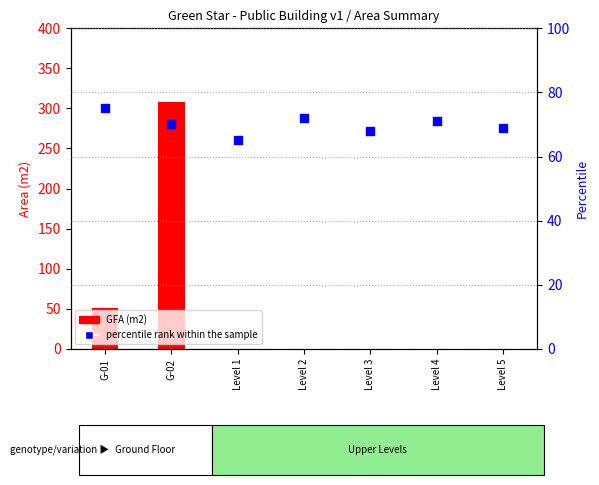

At which category is the sum across all series the highest?

G-02